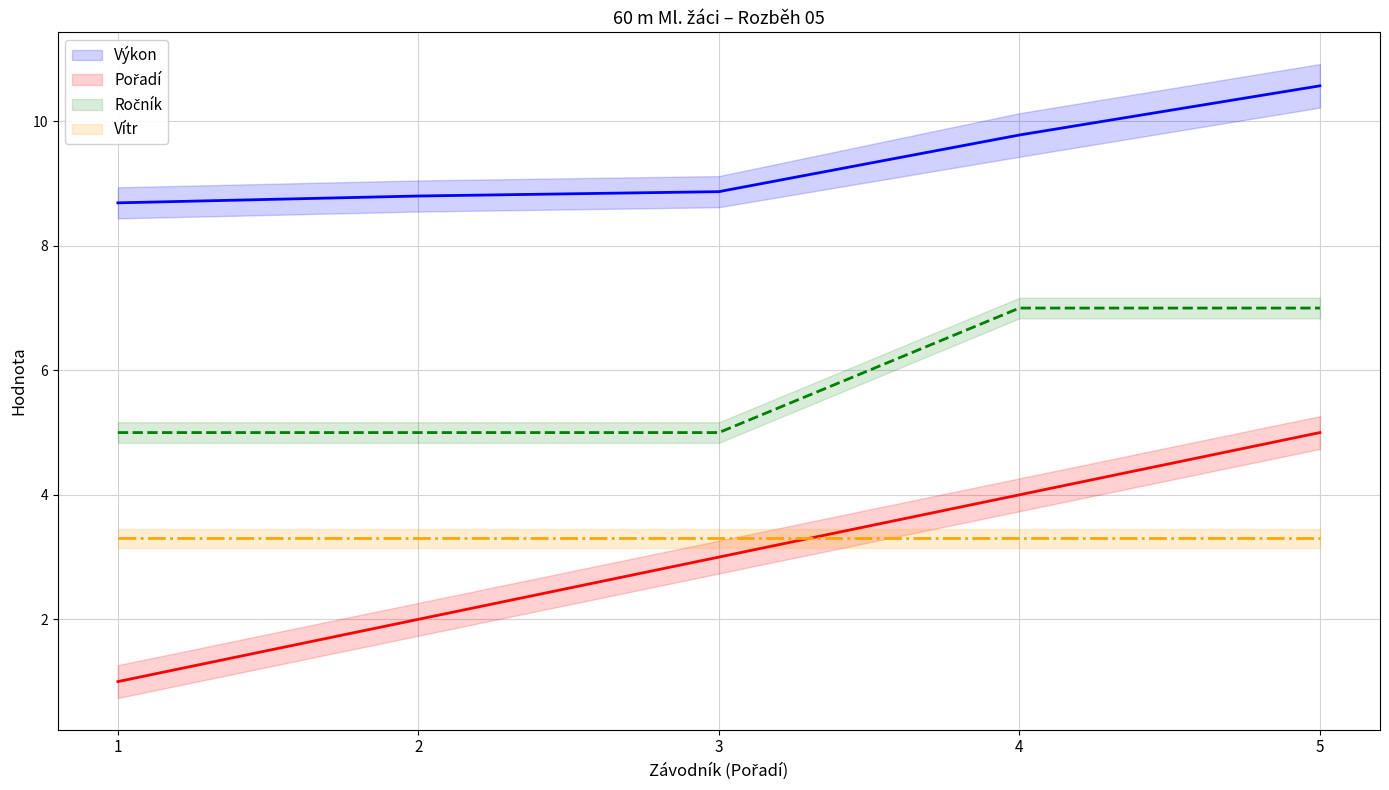

True or false: Pořadí has a value of 4.0 at 4.

True